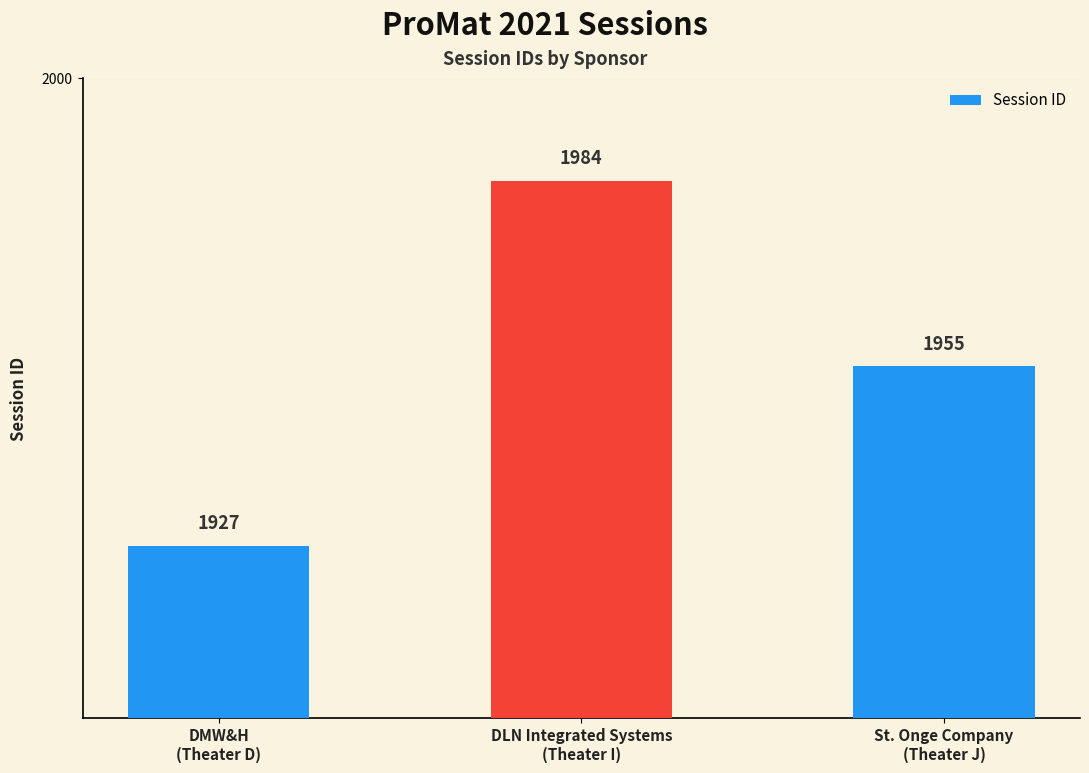

Which category has the lowest value across all series?

DMW&H
(Theater D)